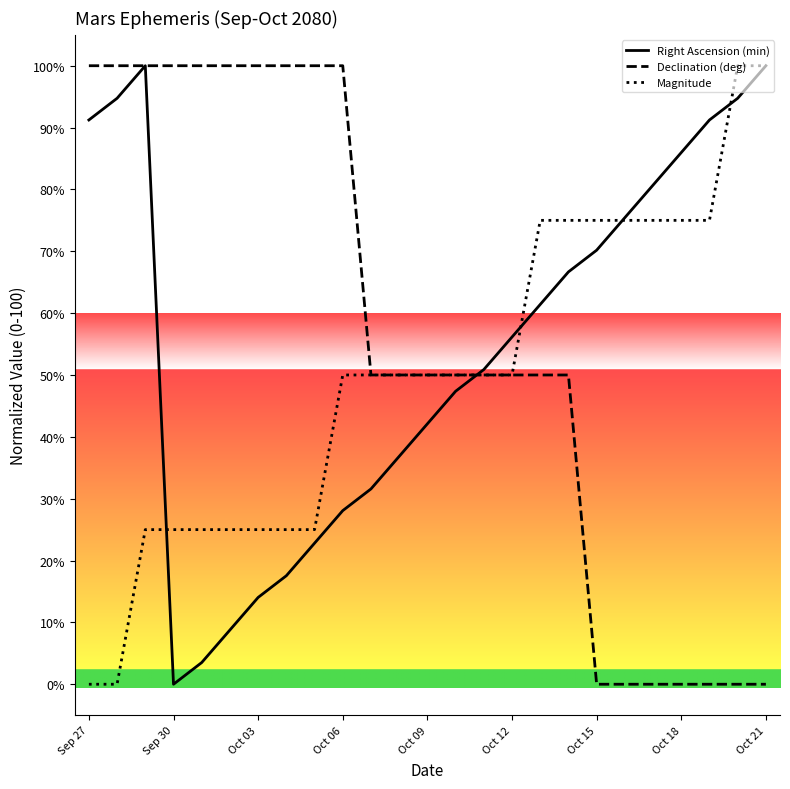

Is this an area chart (filled region under the line)?

No